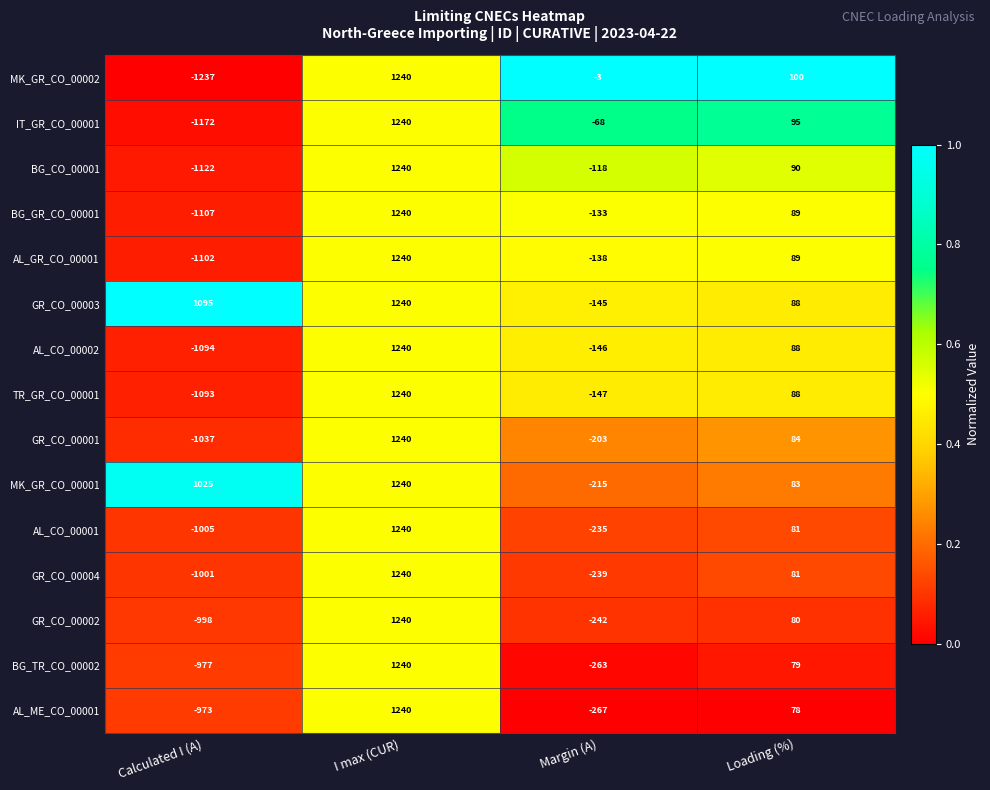

Which category has the lowest value in the GR_CO_00002 series?

Calculated I (A)